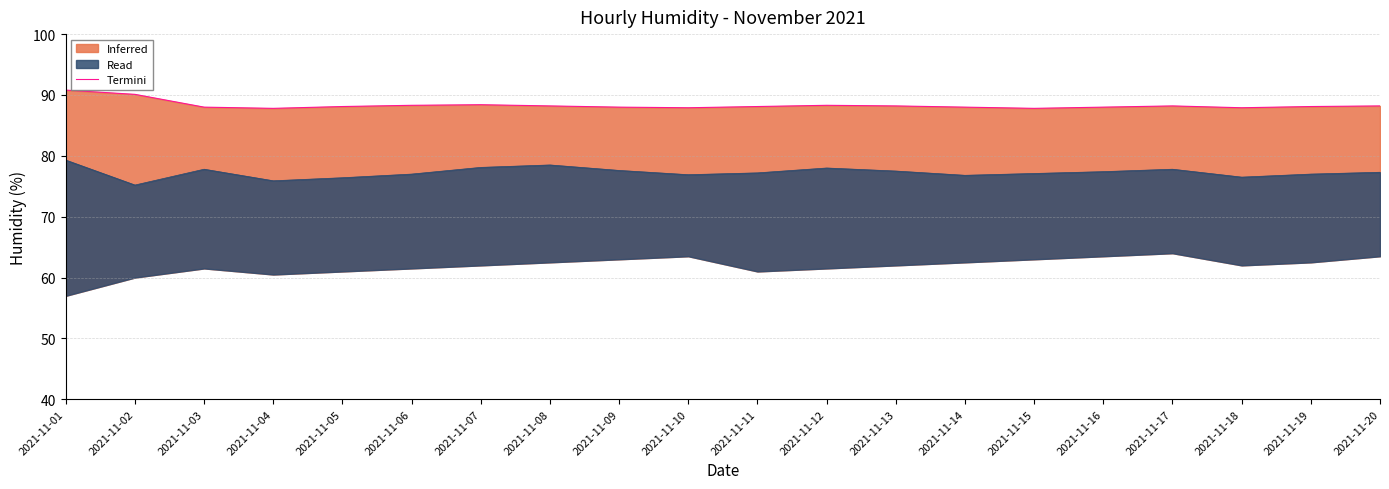

Reading left to right, what are all the values shown in this chart?

90.8	90.1	88.0	87.8	88.1	88.3	88.4	88.2	88.0	87.9	88.1	88.3	88.2	88.0	87.8	88.0	88.2	87.9	88.1	88.2